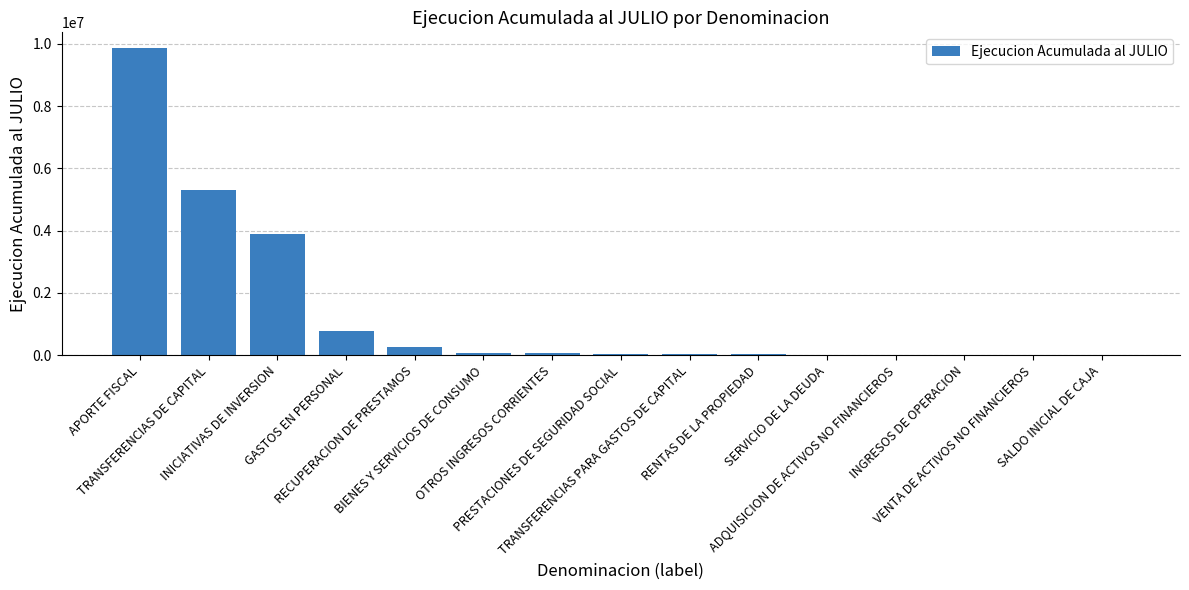

What is the sum of all values?

20330399